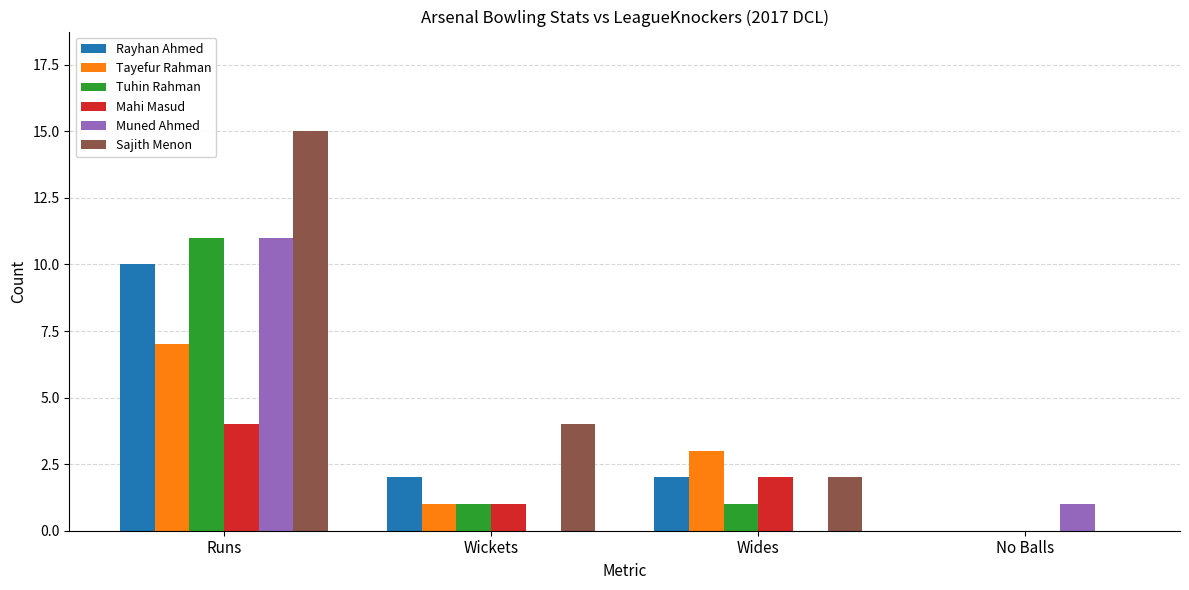

What are all the series names shown in the legend?

Rayhan Ahmed, Tayefur Rahman, Tuhin Rahman, Mahi Masud, Muned Ahmed, Sajith Menon